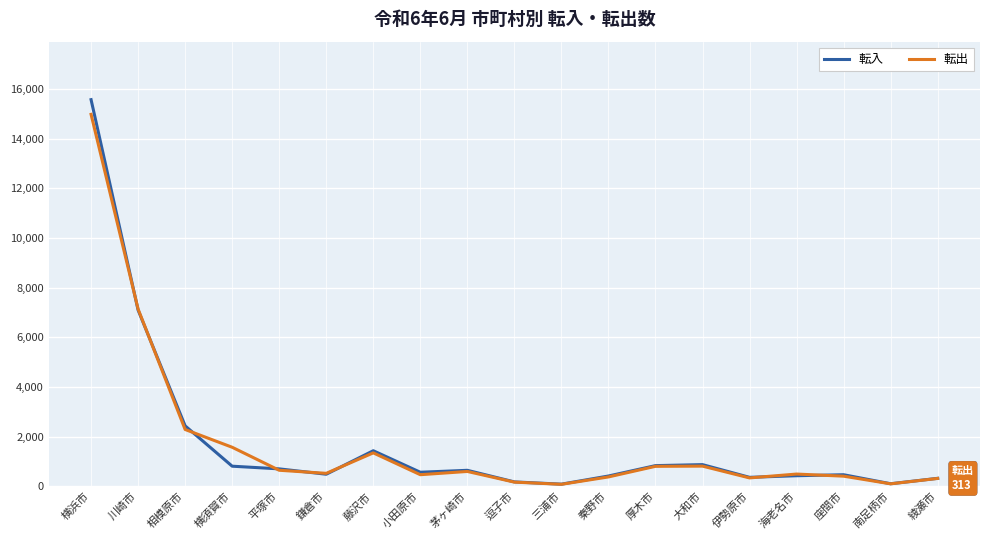

What is the maximum value for 転出?

14985